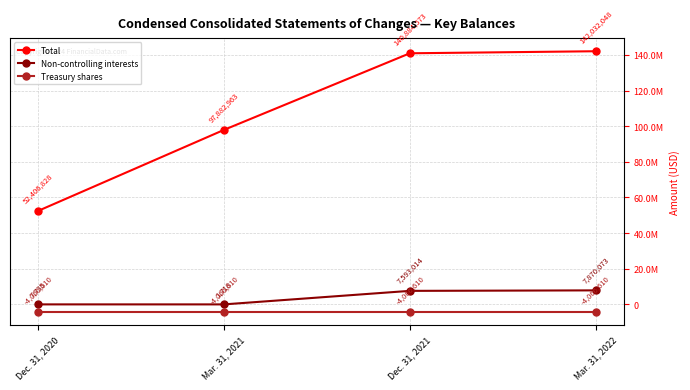

Does the chart have visible grid lines?

Yes